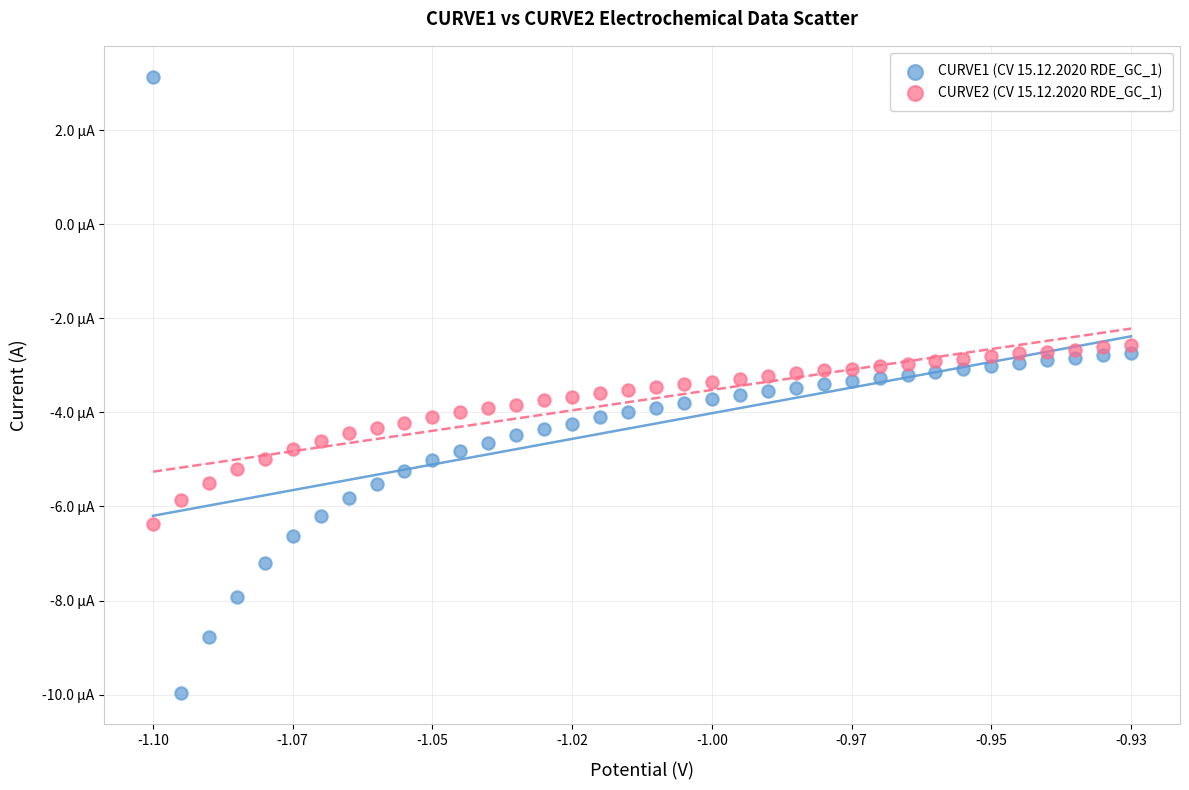

Which series contains the lowest Y value?

CURVE1 (CV 15.12.2020 RDE_GC_1)